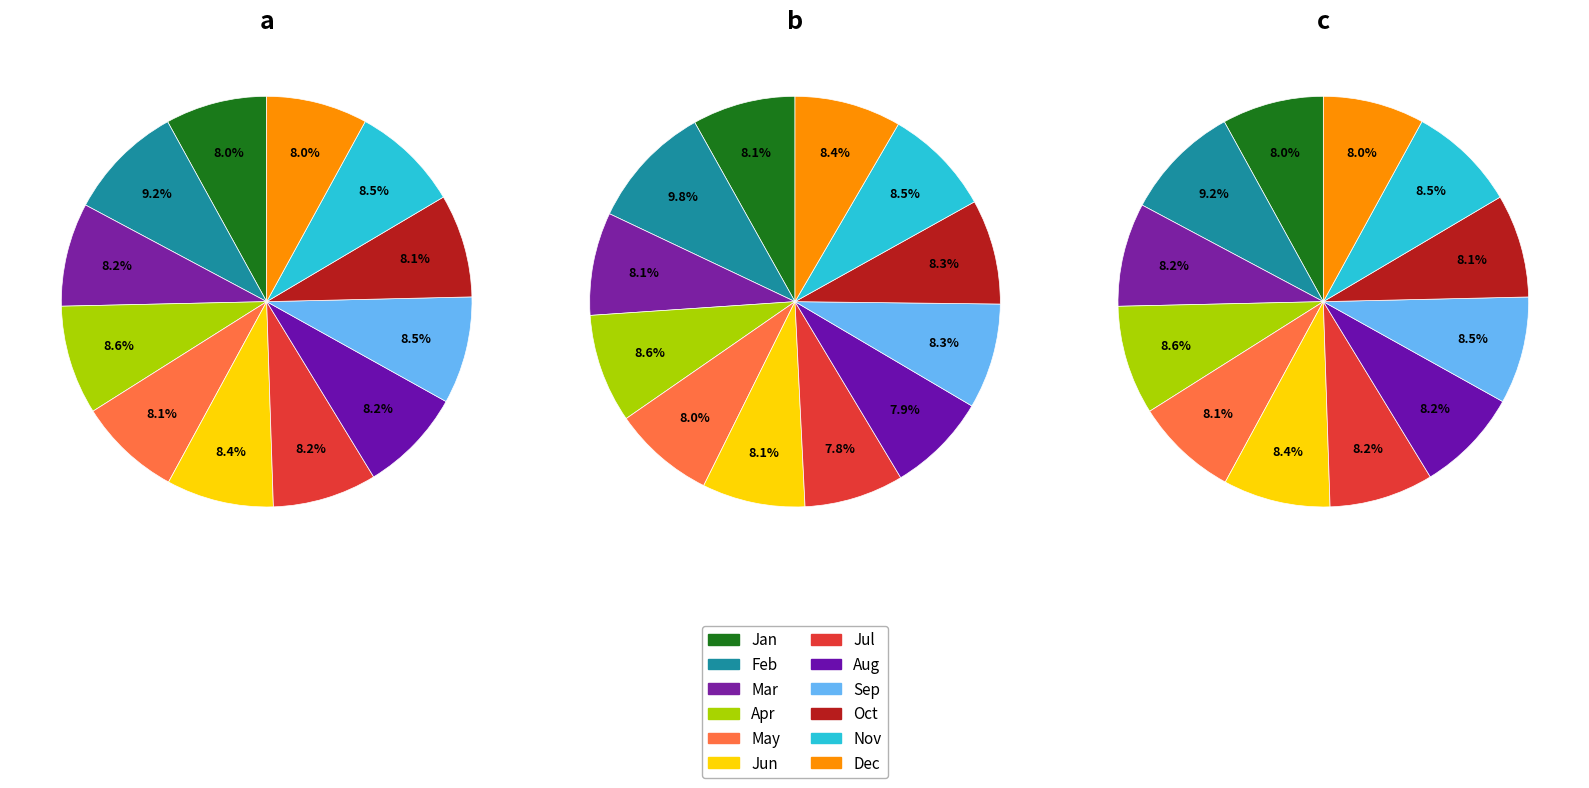

Does any single category account for the majority?

No